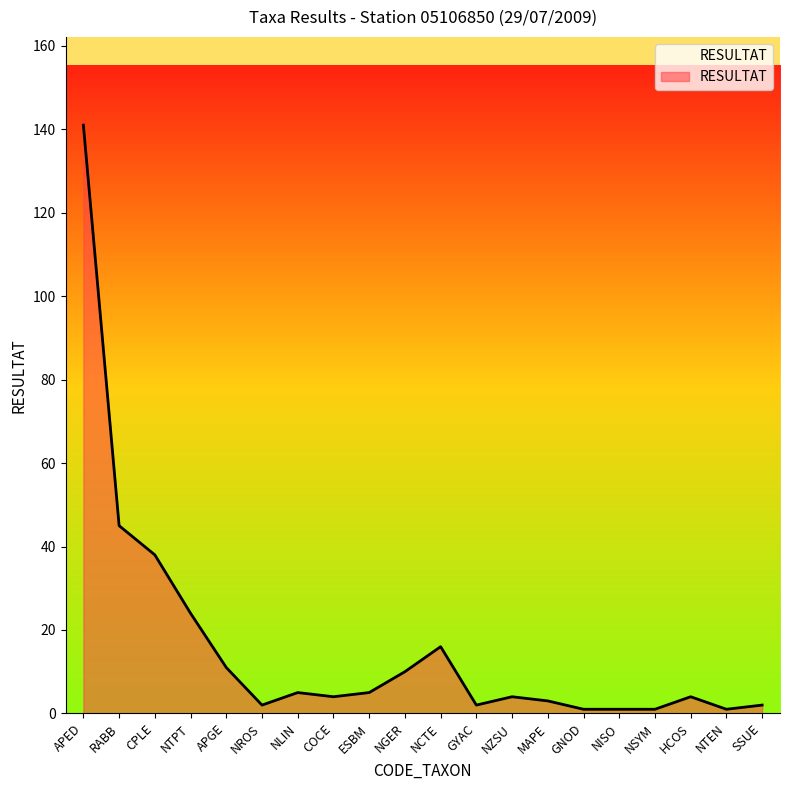

Between MAPE and NLIN, which is larger?

NLIN